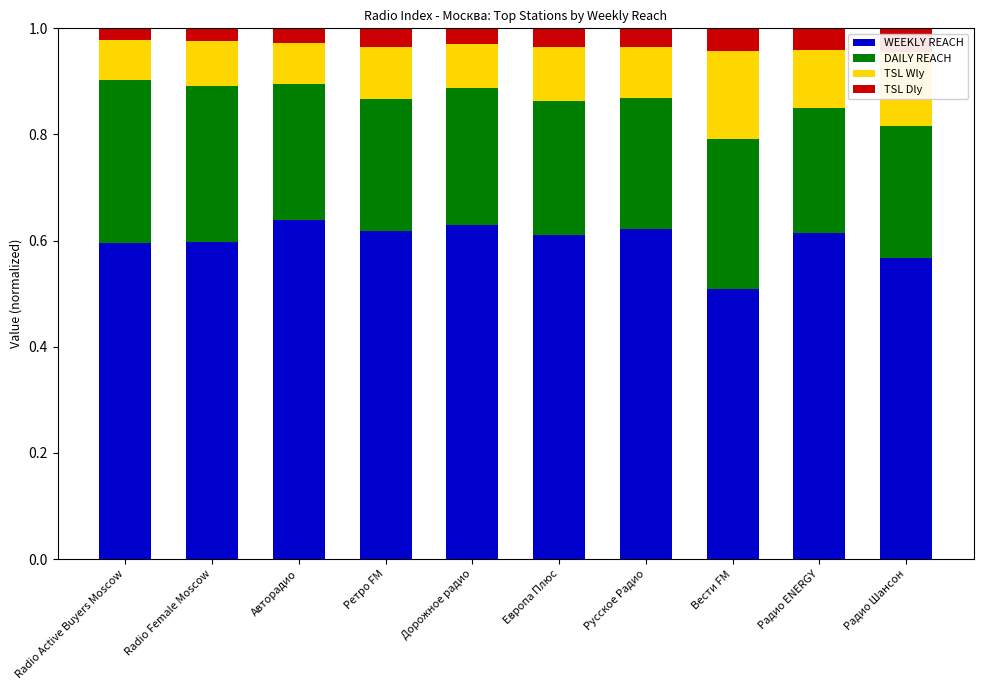

At which label does WEEKLY REACH reach its minimum?

Вести FM